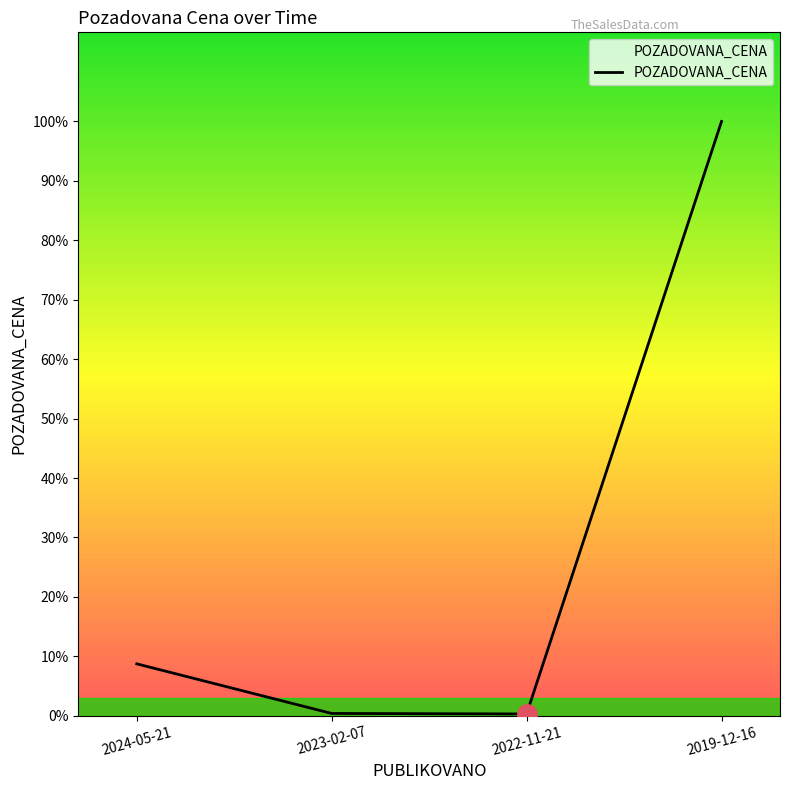

How many interior local valleys (lower than both neighbors) does the data have?

1